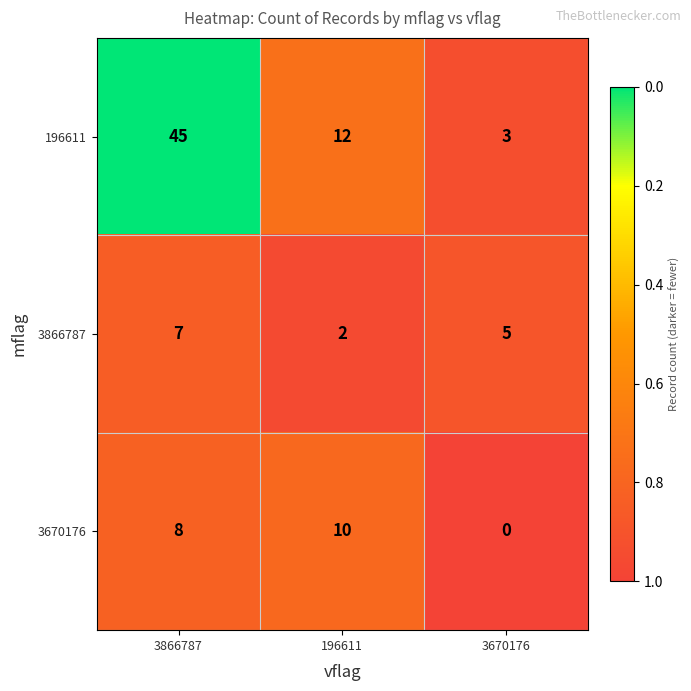

Which series has the largest total across all categories?

196611